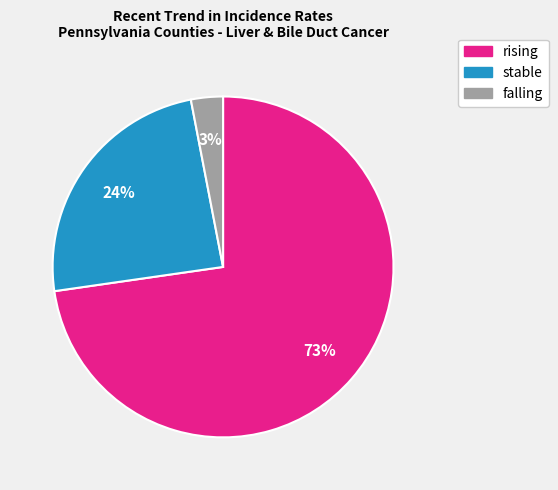

To the nearest percent, what is the average slice percentage?

33%